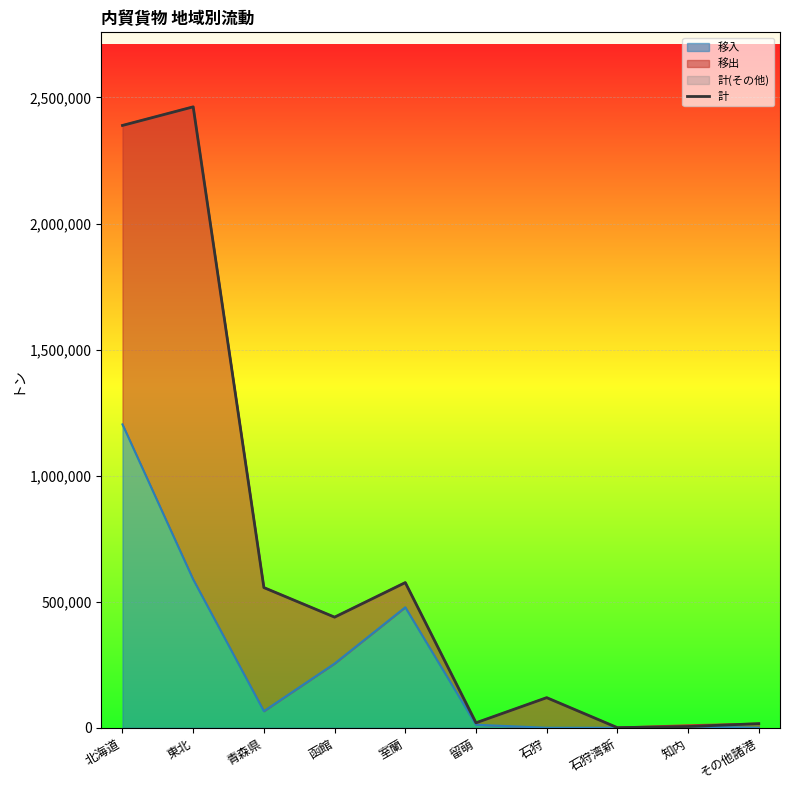

What is the value of the 3rd point from the left?

556017